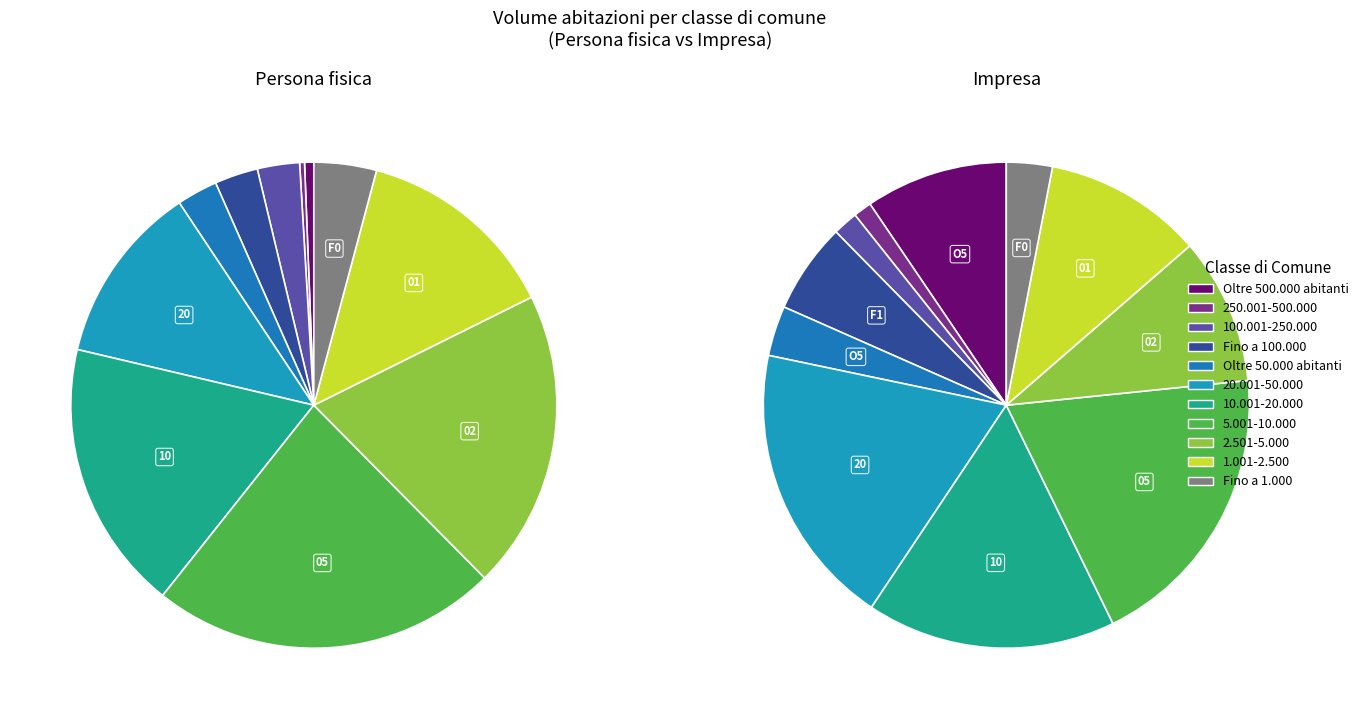

What is the spread (max minus min) of values at 7?

1436467